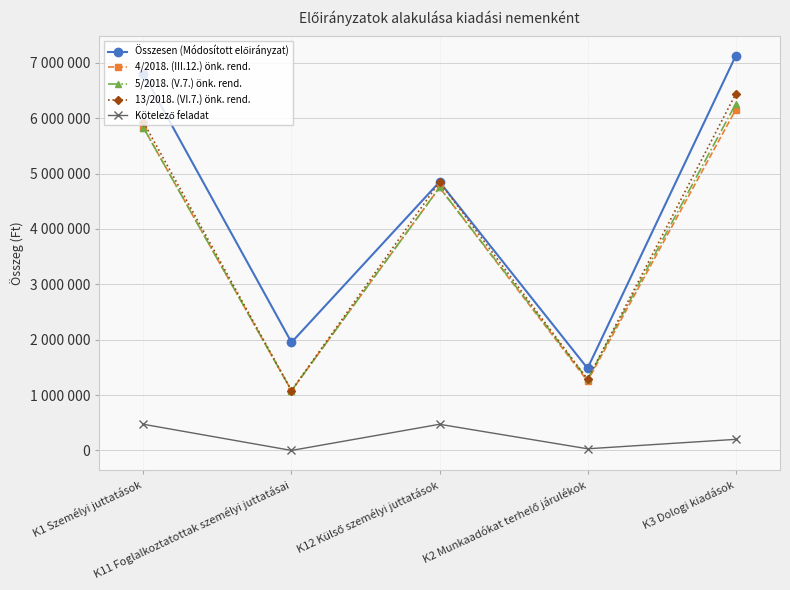

Where does the 5/2018. (V.7.) önk. rend. series first go above 4750464?

K1 Személyi juttatások